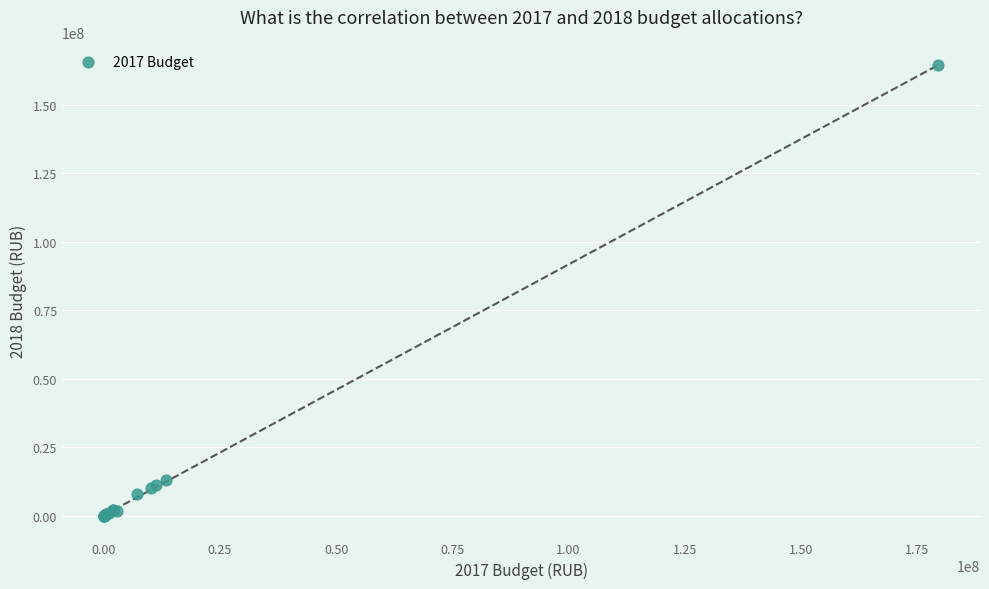

What Y value in the scatter plot is closest to 82128328?

13203987.0